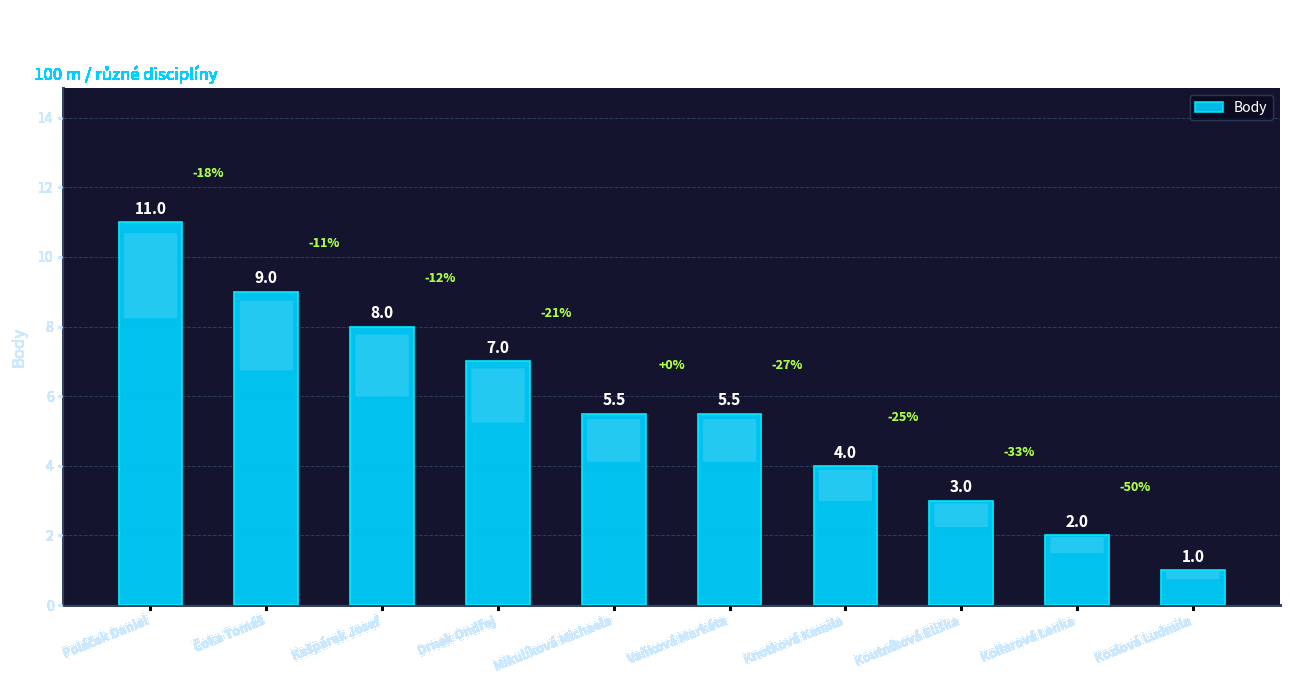

How many data points does each series have?

10